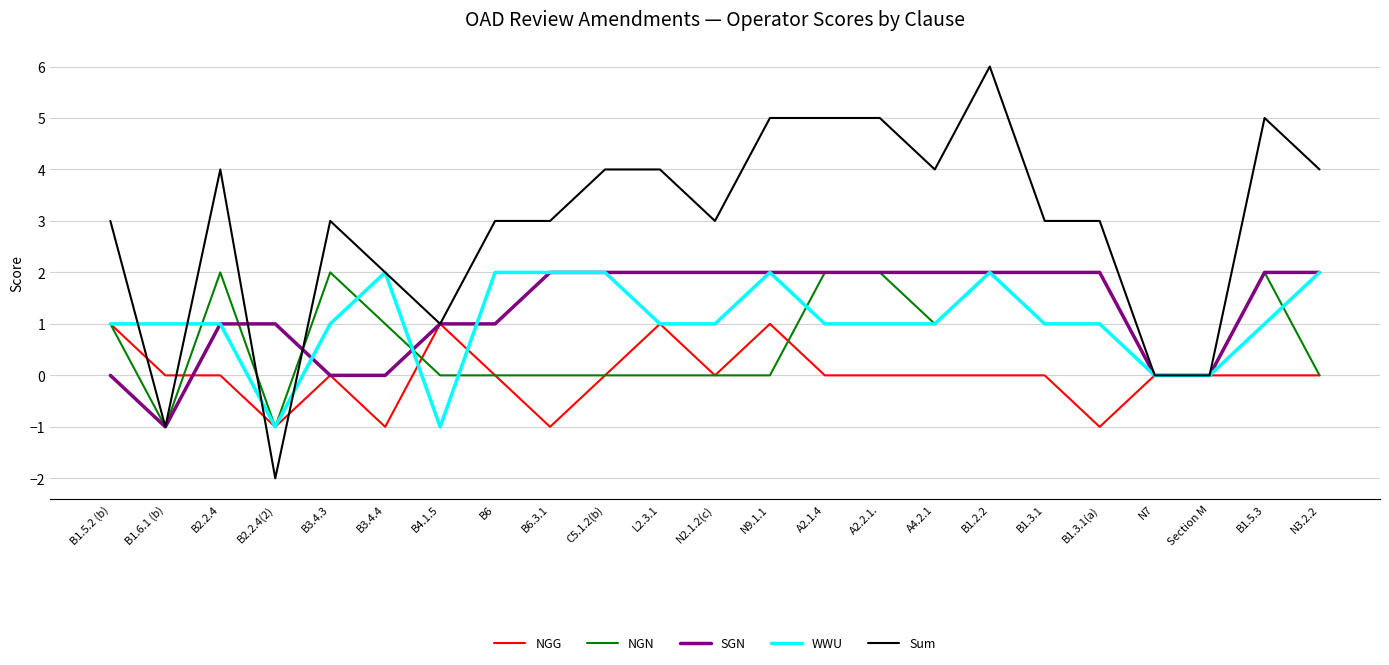

What is the highest value of the NGG series?

1